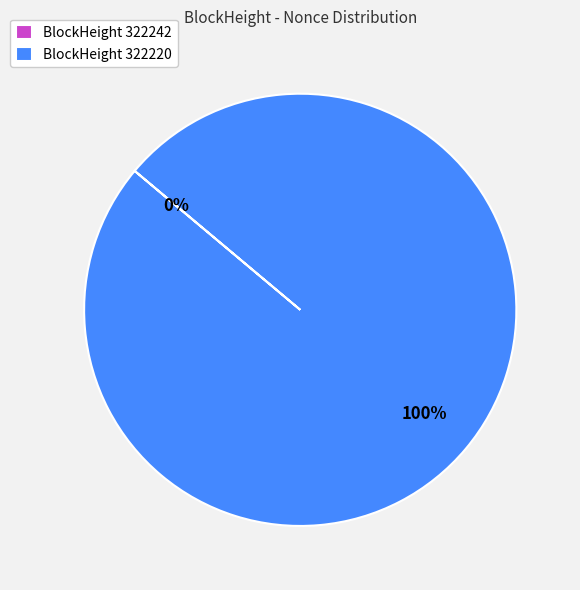

How many segments does this pie chart have?

2